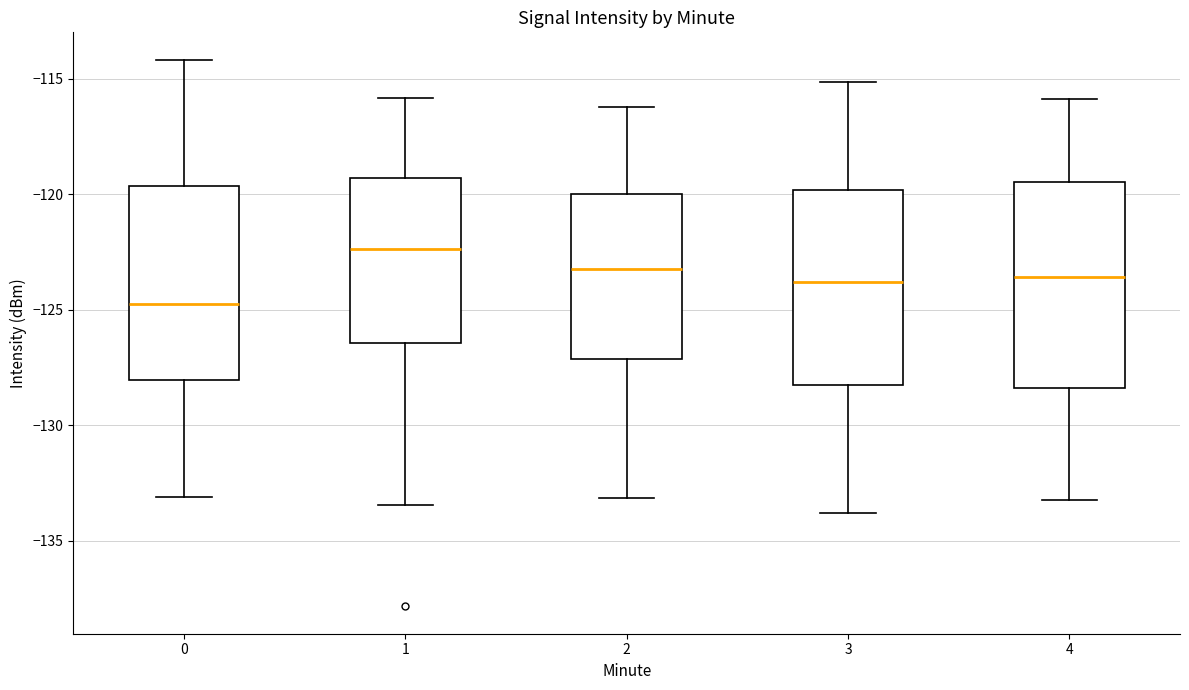

Where is the lower edge of the box at x = 1 on the y-axis? The values are not printed on the chart, so give them approximately, as read against the axis.

-126.5